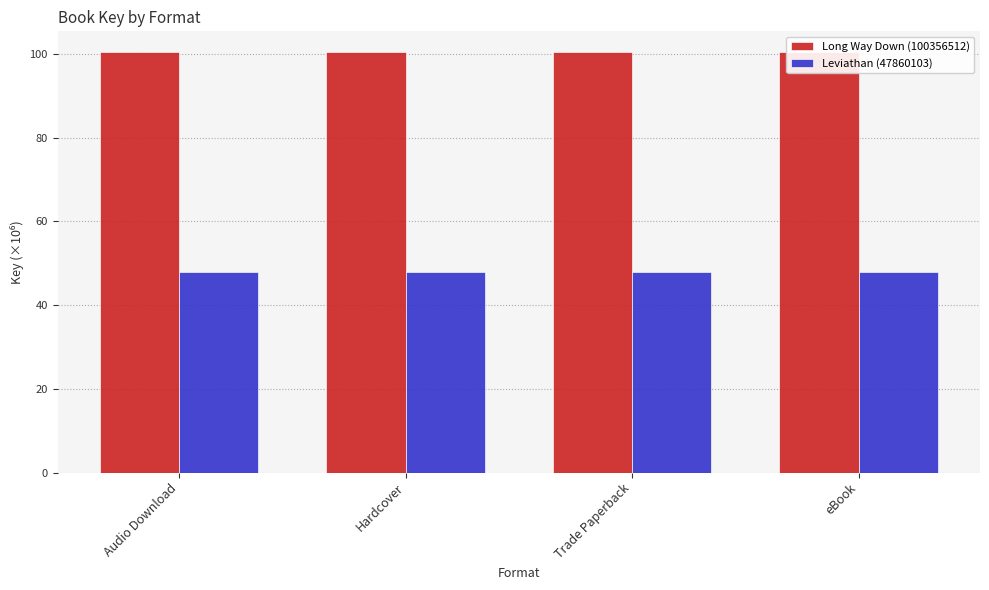

Are the bars grouped side by side (vs. stacked)?

Yes